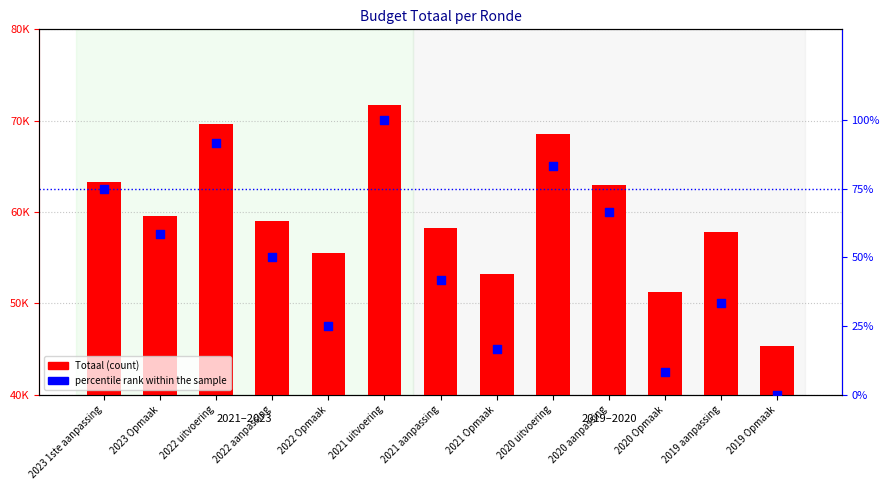

Which series contains the lowest Y value?

percentile rank within the sample